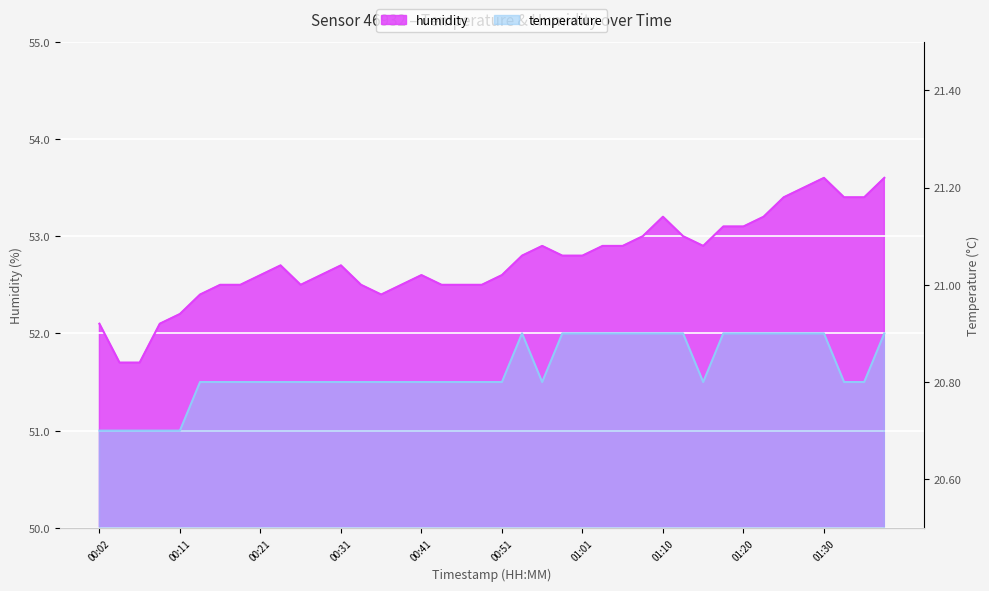

Count the number of data series in this chart.

2